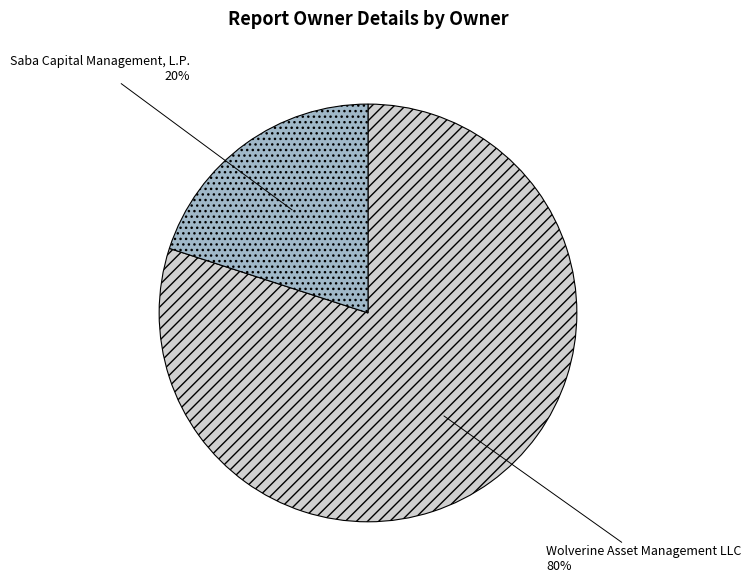

Does any single category account for the majority?

Yes